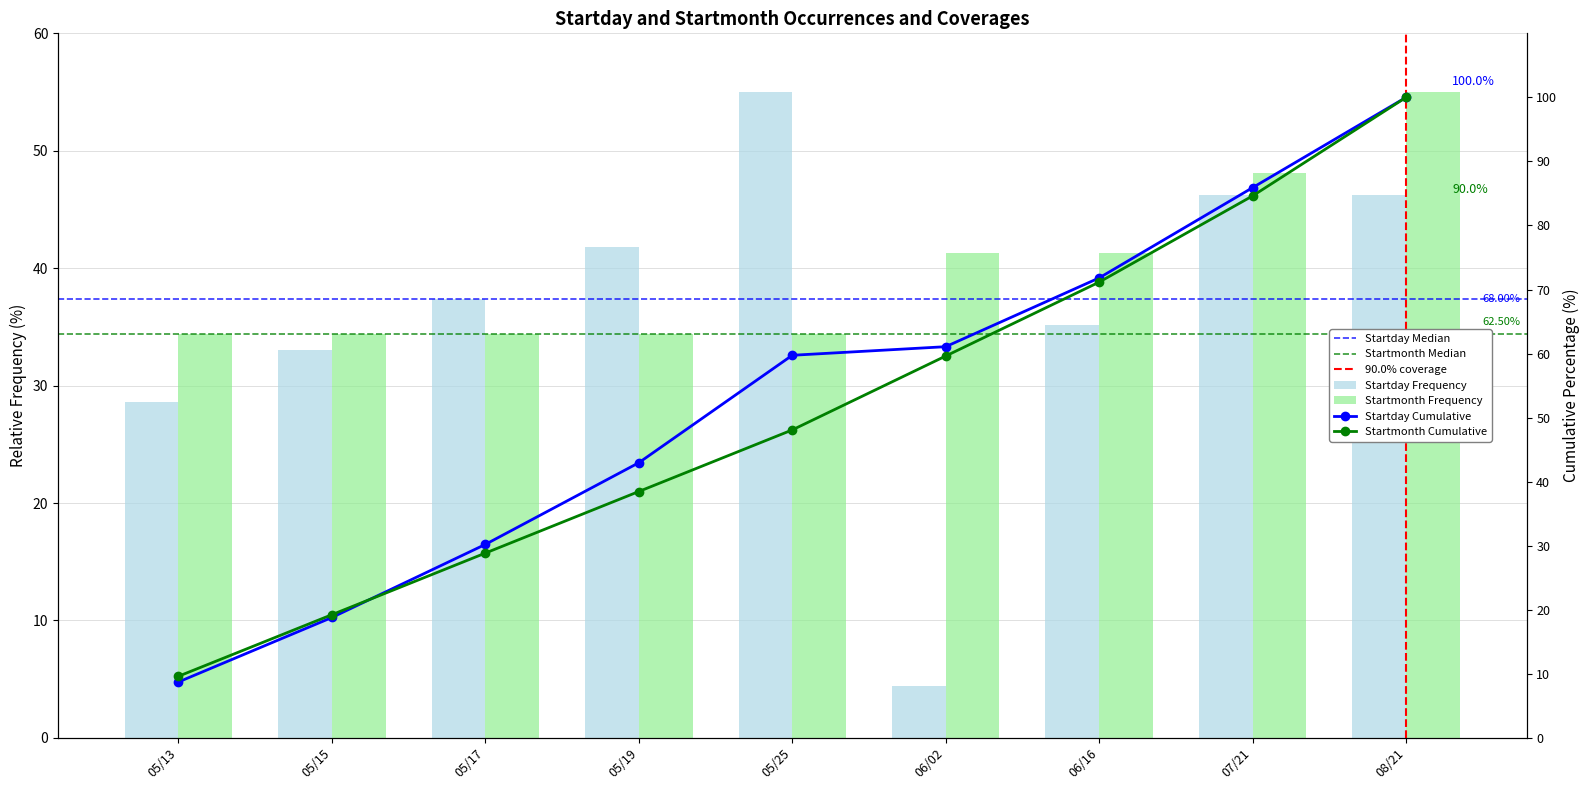

What is the label of the 2nd bar from the right?

07/21